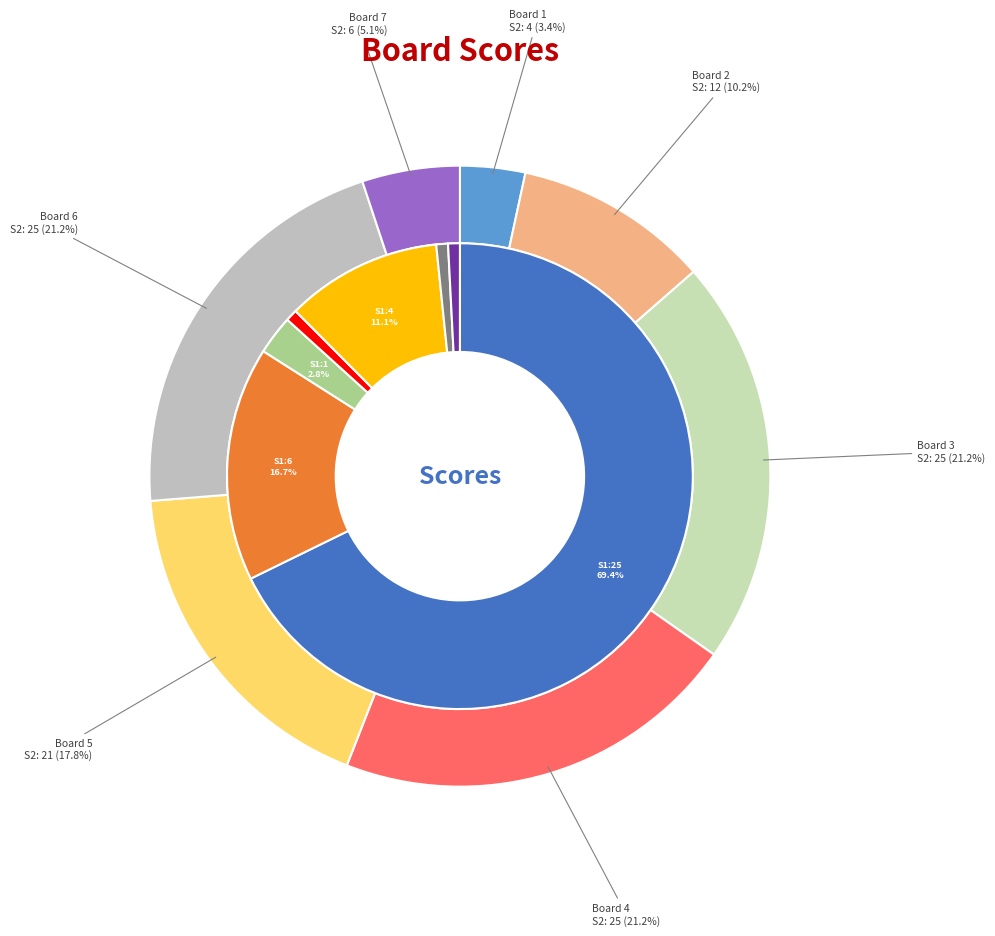

Is the sum of Board 6 and Board 3 greater than half?

No